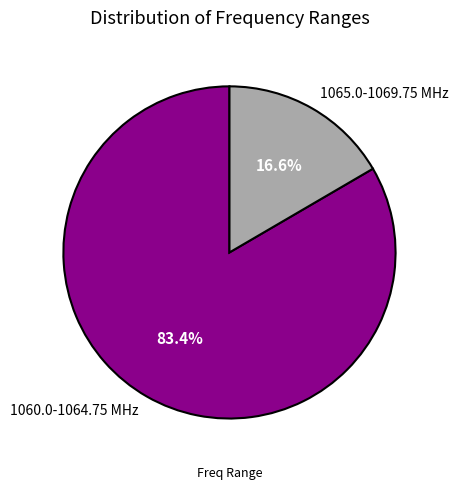

Approximately how many times larger is the value at 1060.0-1064.75 MHz compared to 1065.0-1069.75 MHz?

5.0